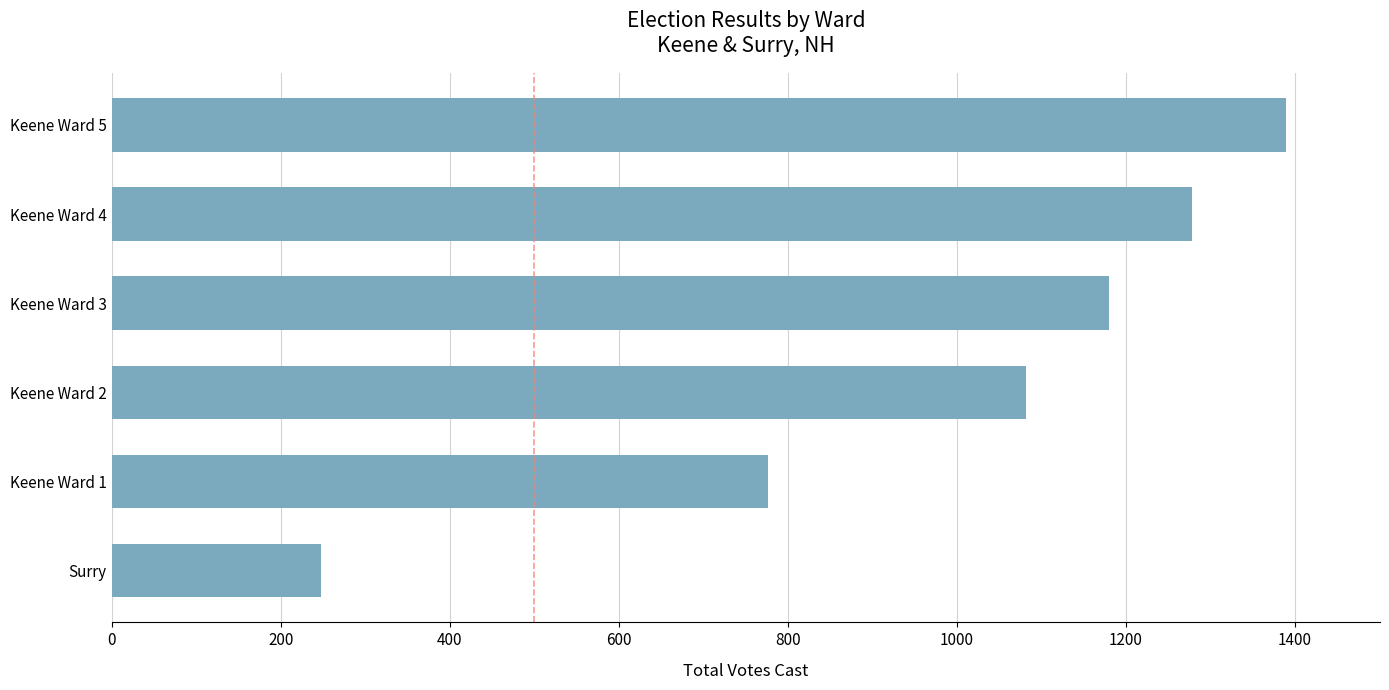

Rank the categories by value from highest to lowest.

Keene Ward 5, Keene Ward 4, Keene Ward 3, Keene Ward 2, Keene Ward 1, Surry